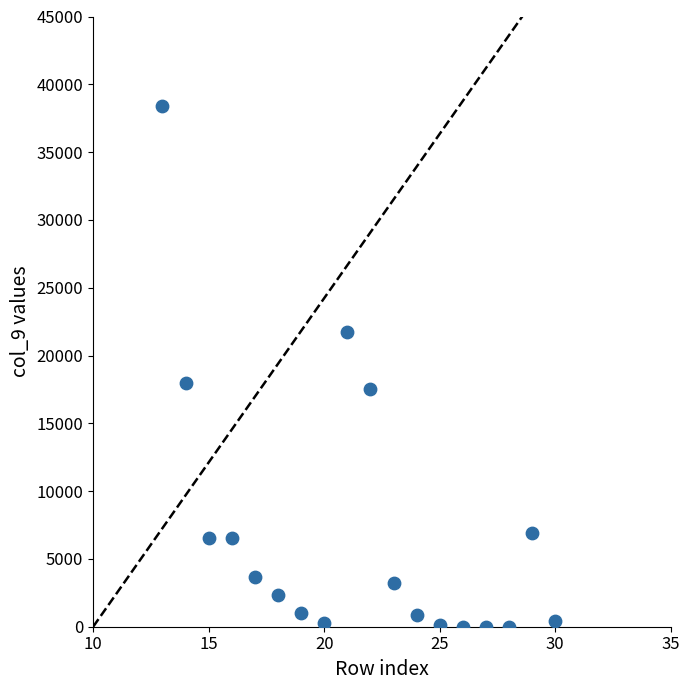

What is the range of X values (max minus min)?

17